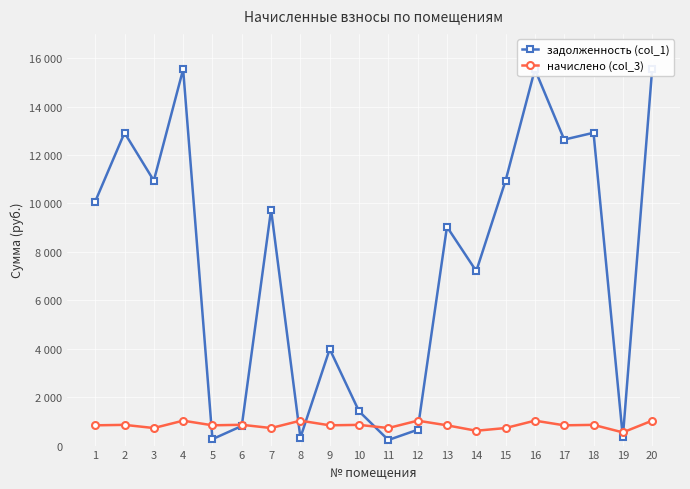

What is the sum of the начислено (col_3) values at 2 and 12?

1884.7